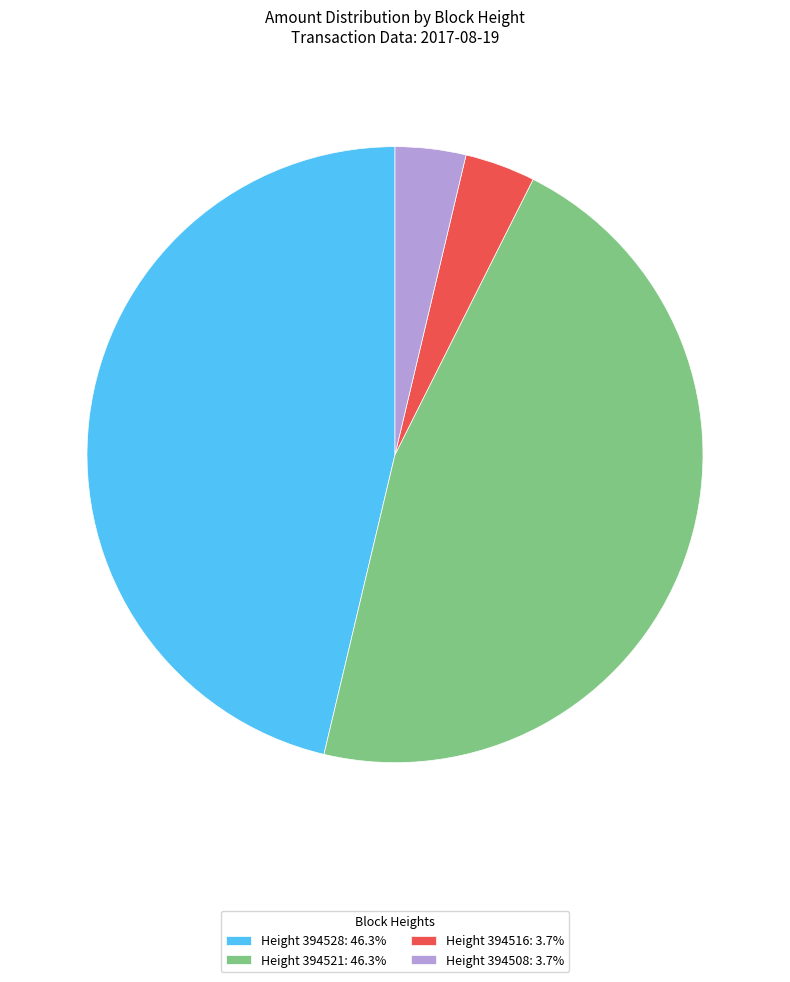

Is Height 394516: 3.7% the majority of the pie?

No